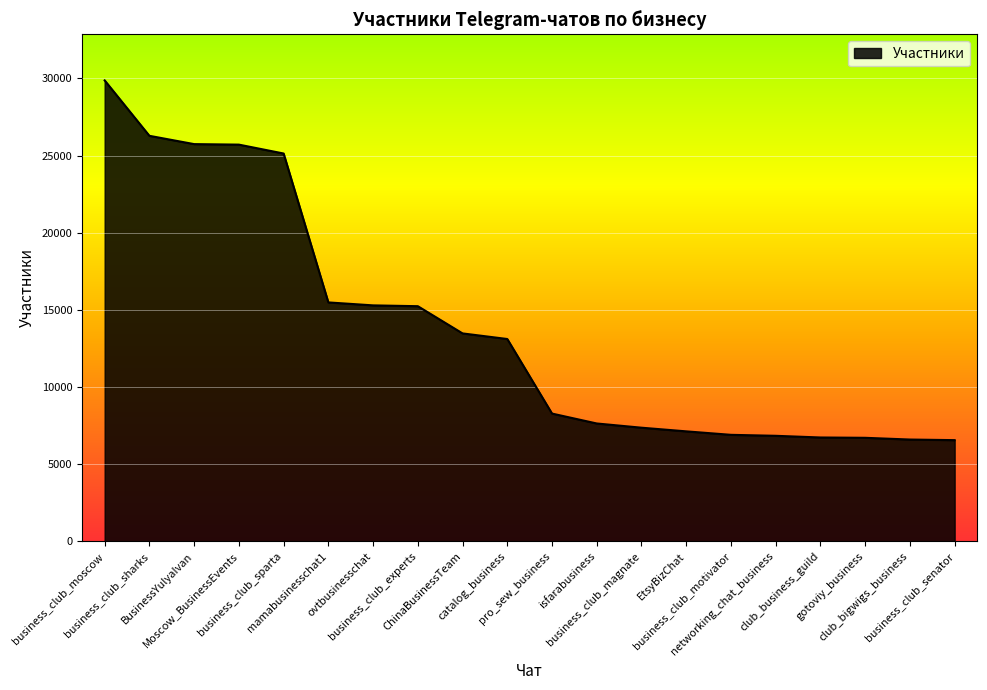

What is the smallest value displayed?

6560